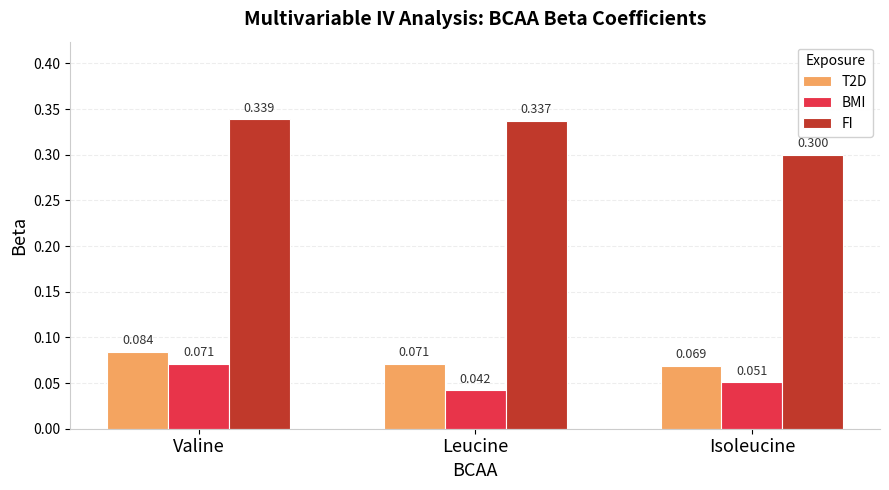

Between Valine and Leucine, which series saw the biggest shift?

BMI